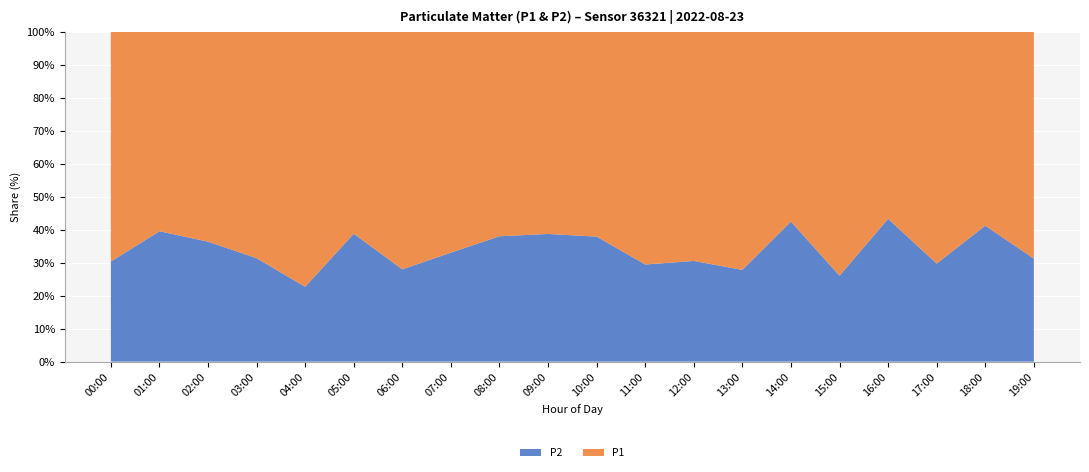

At which label does P2 reach its minimum?

04:00